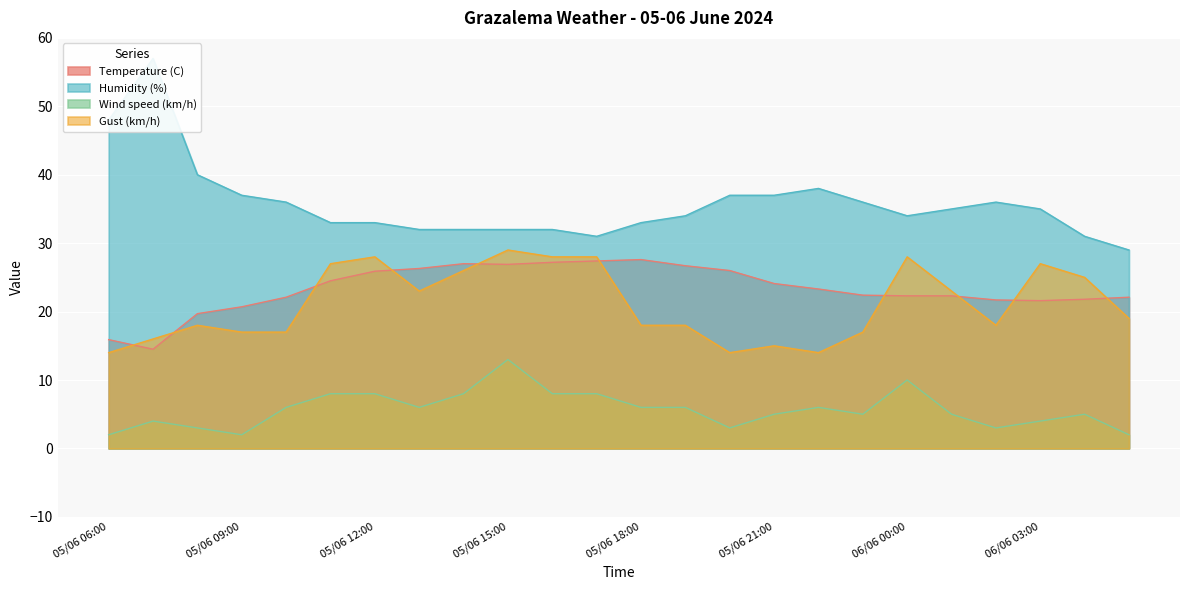

True or false: Wind speed (km/h) and Humidity (%) cross at least once.

False